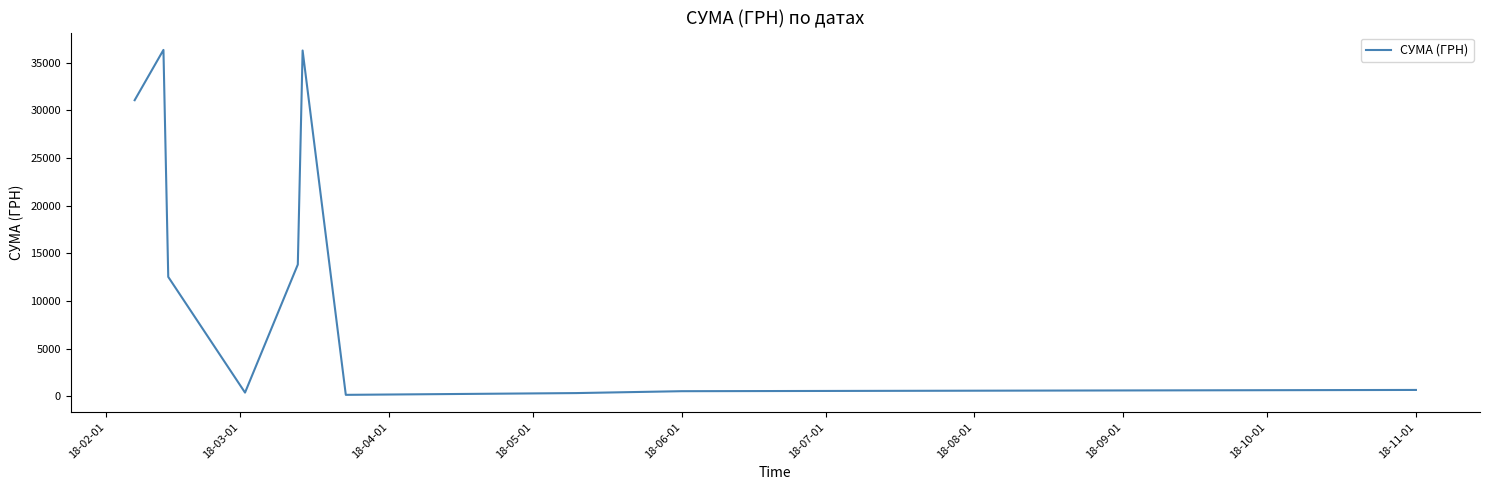

What is the difference between the second highest and minimum values?

36167.5